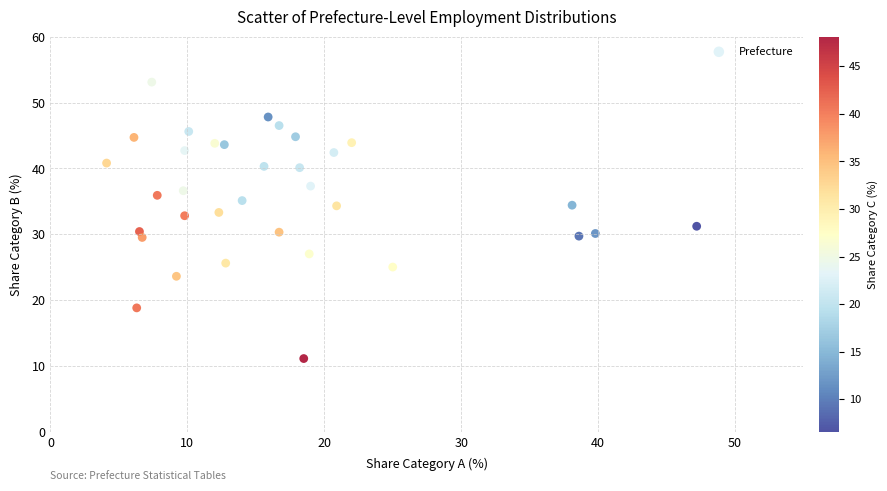

What is the range of Y values (max minus min)?

42.0